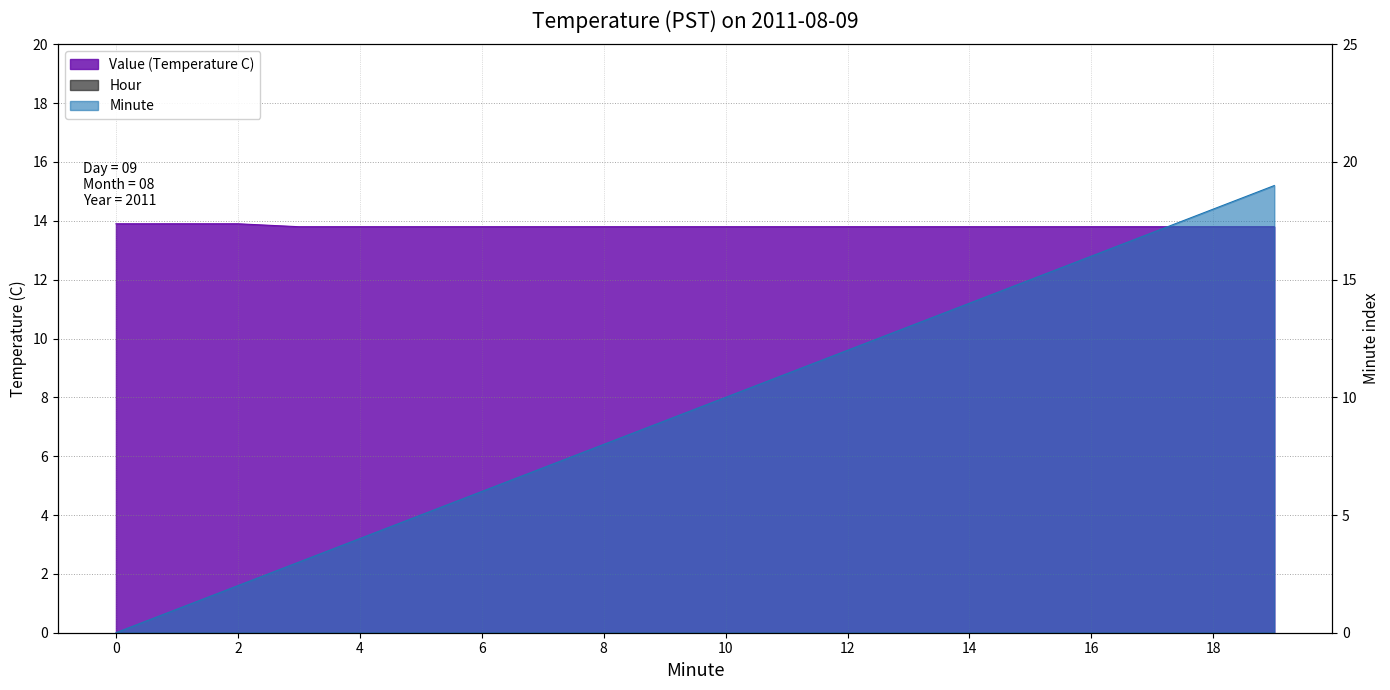

Reading right to left, what are all the values shown in this chart?

Value (Temperature C): 13.8	13.8	13.8	13.8	13.8	13.8	13.8	13.8	13.8	13.8	13.8	13.8	13.8	13.8	13.8	13.8	13.8	13.9	13.9	13.9
Minute: 19.0	18.0	17.0	16.0	15.0	14.0	13.0	12.0	11.0	10.0	9.0	8.0	7.0	6.0	5.0	4.0	3.0	2.0	1.0	0.0